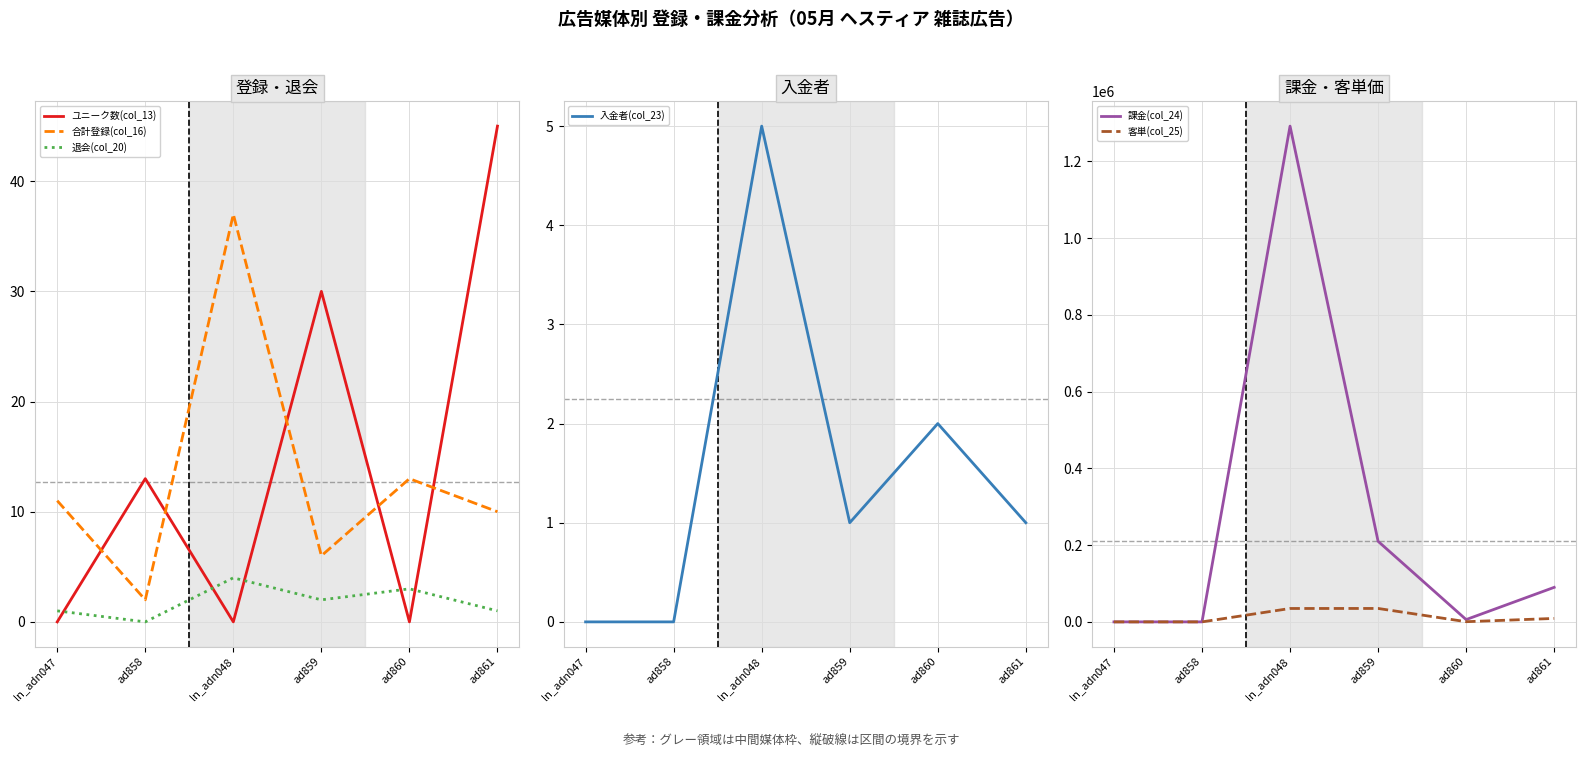

True or false: 退会(col_20) has a value of 1 at ad861.

True